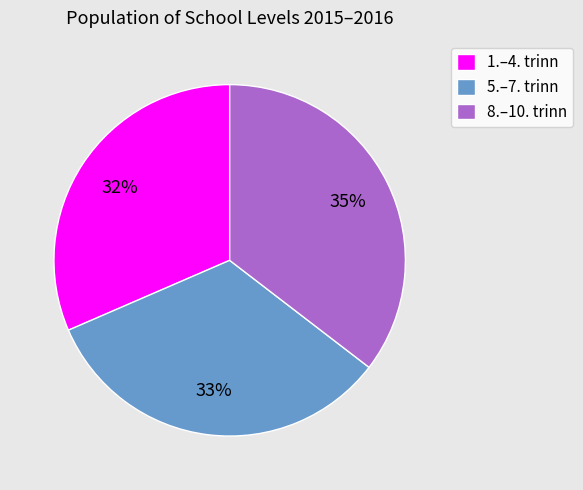

What percentage is the 5.–7. trinn slice, to the nearest percent?

33%